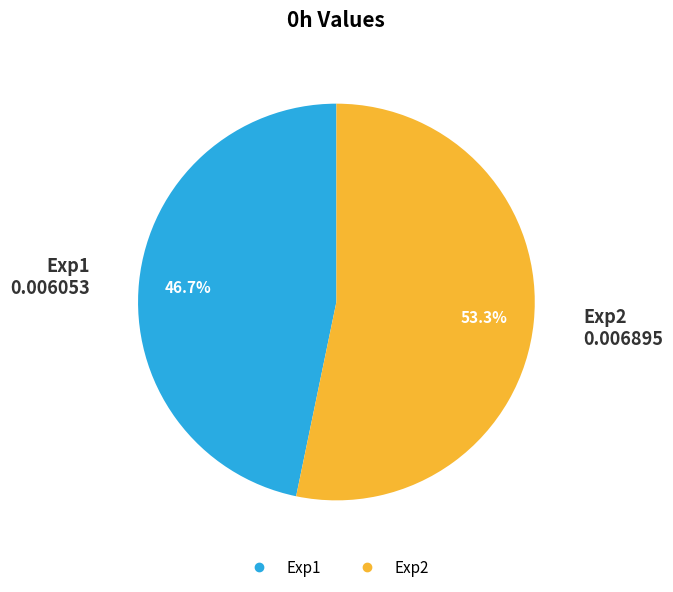

To the nearest percent, what is the difference between the Exp2 and Exp1 slice percentages?

7%